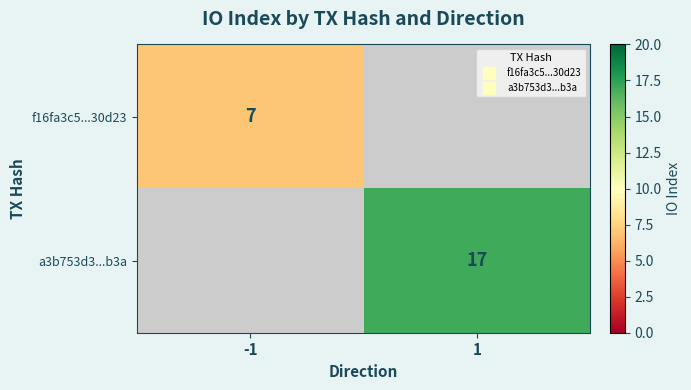

Which label corresponds to the largest value in the chart?

1